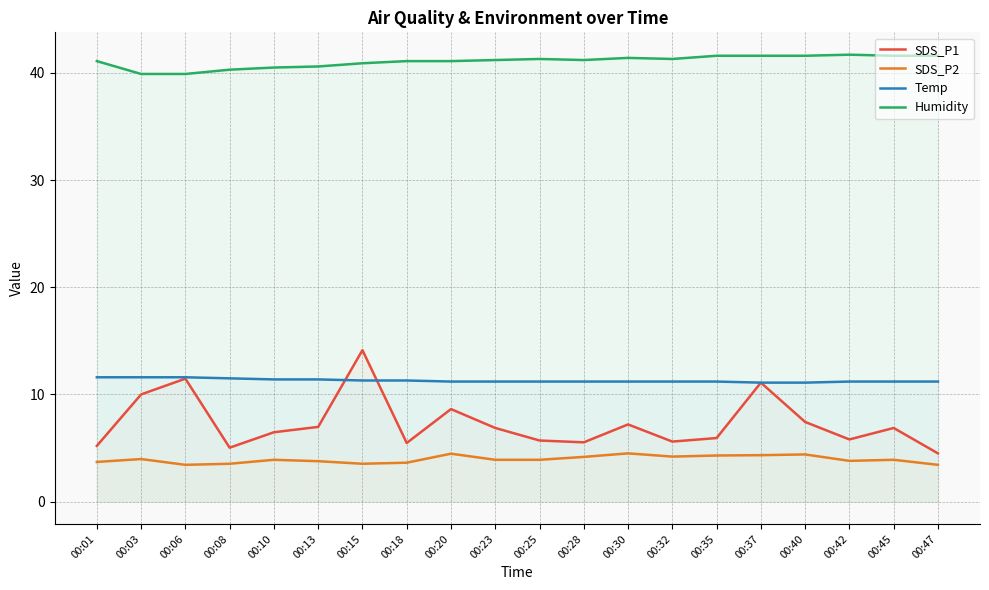

Does the chart have visible grid lines?

Yes